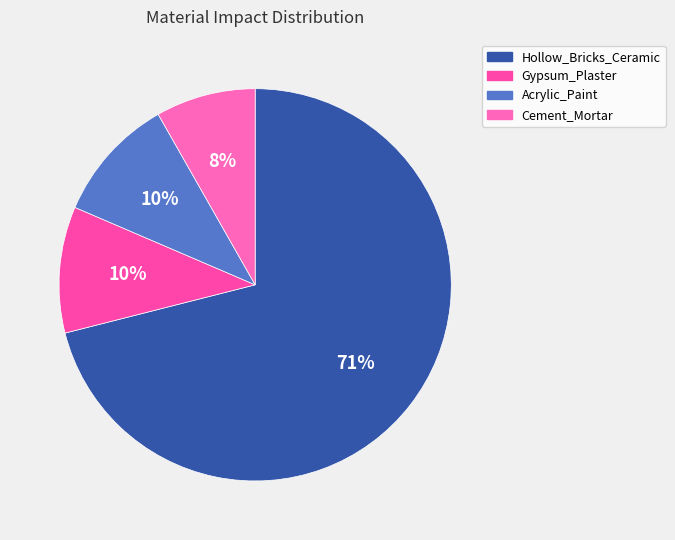

What percentage is the Acrylic_Paint slice, to the nearest percent?

10%